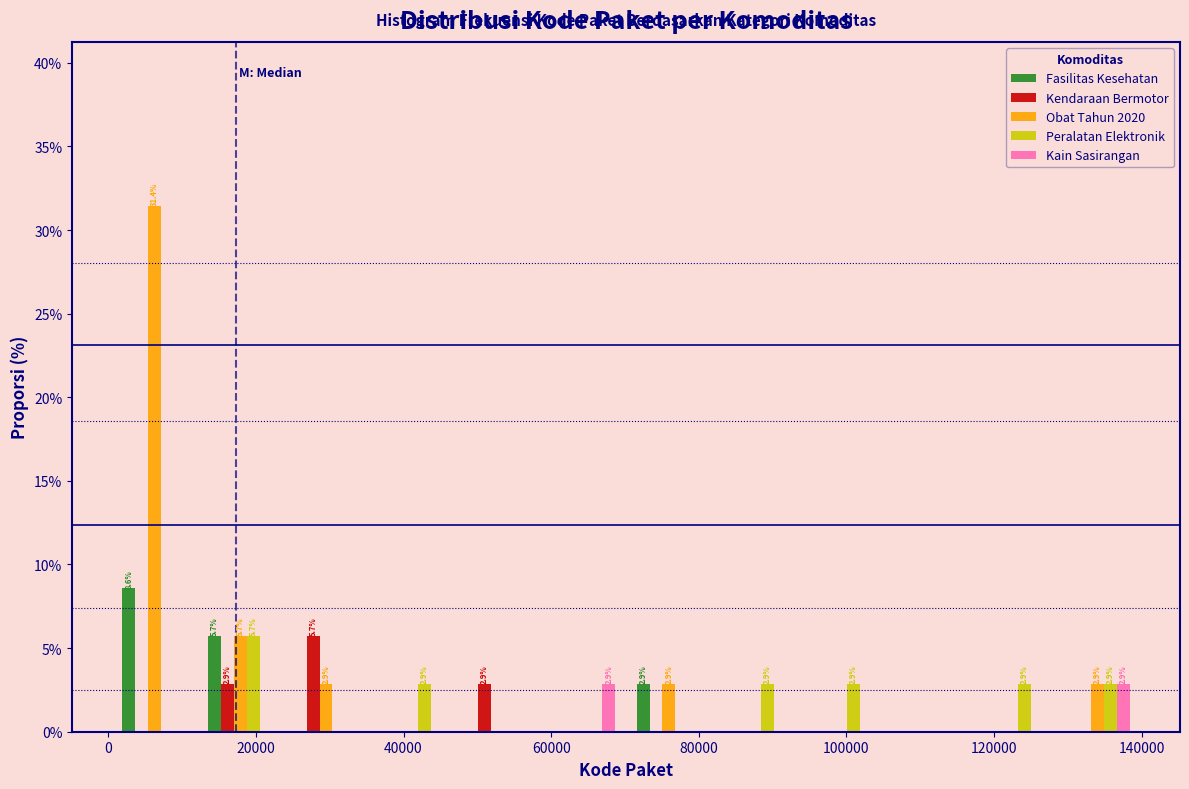

In the Fasilitas Kesehatan series, which range on the x-axis has the tallest bar?

0 to 12000